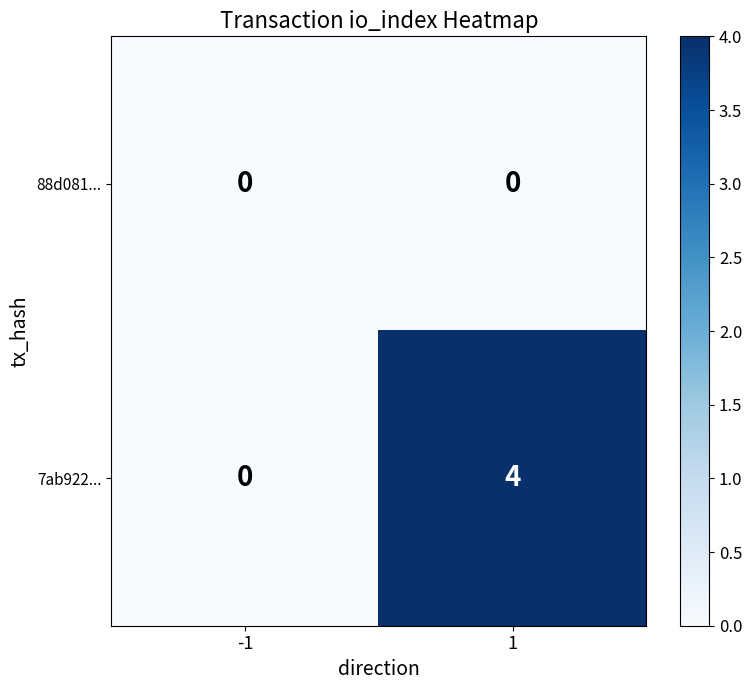

What is the sum of the 7ab922... values at 1 and -1?

4